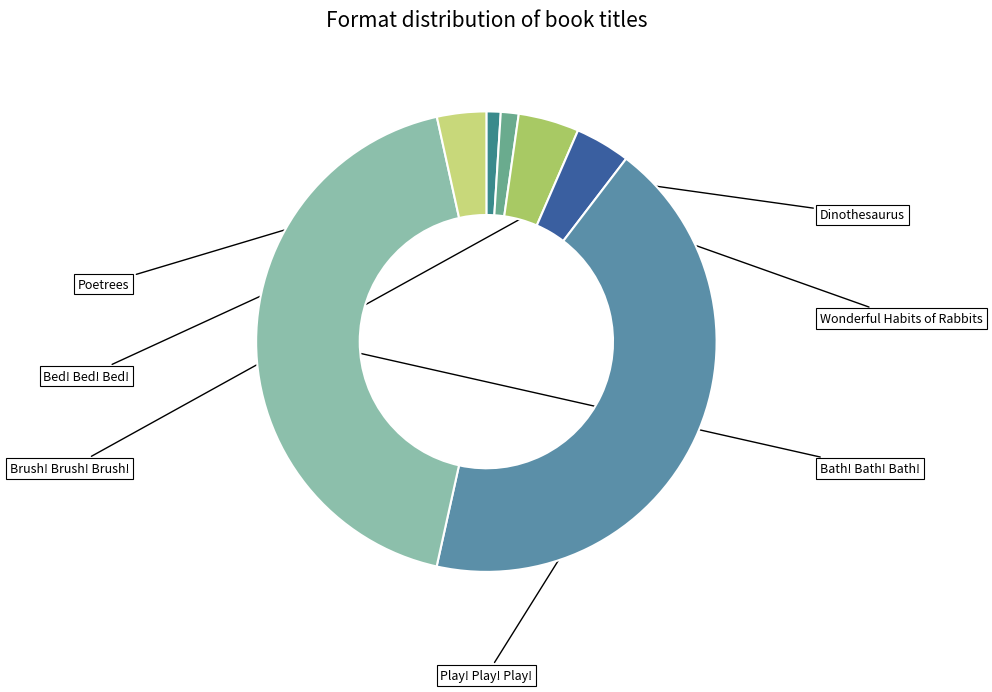

Is there a majority slice in this chart?

No